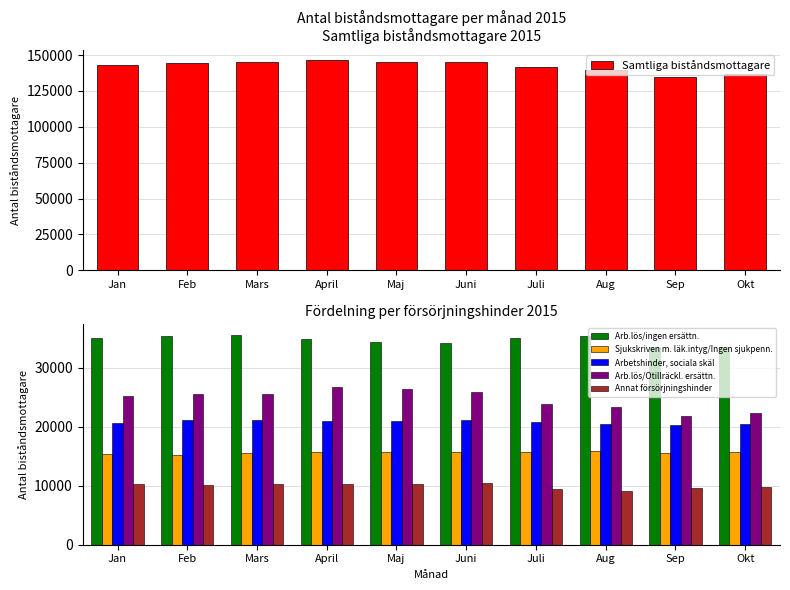

What is the value of the Sjukskriven m. läk.intyg/Ingen sjukpenn. bar at the 5th from the left?

15660